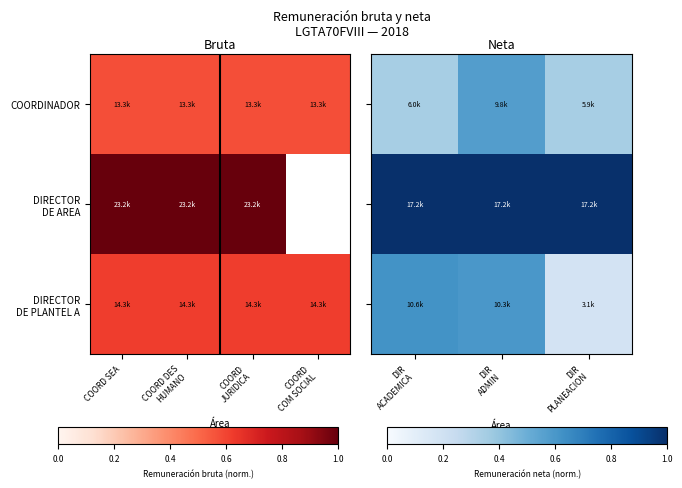

The value of DIRECTOR DE AREA at DIR ACADEMICA is 1.0. True or false?

True